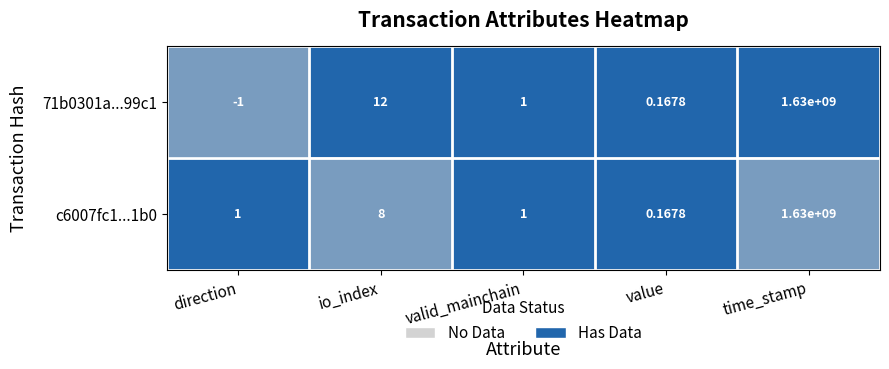

Which category has the lowest value across all series?

direction